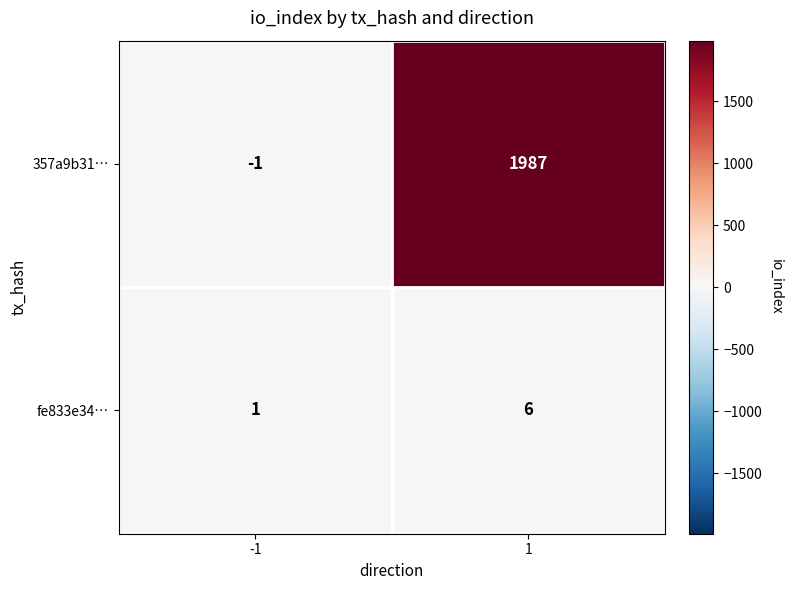

Rank the series by their maximum value, from lowest to highest.

fe833e34…, 357a9b31…